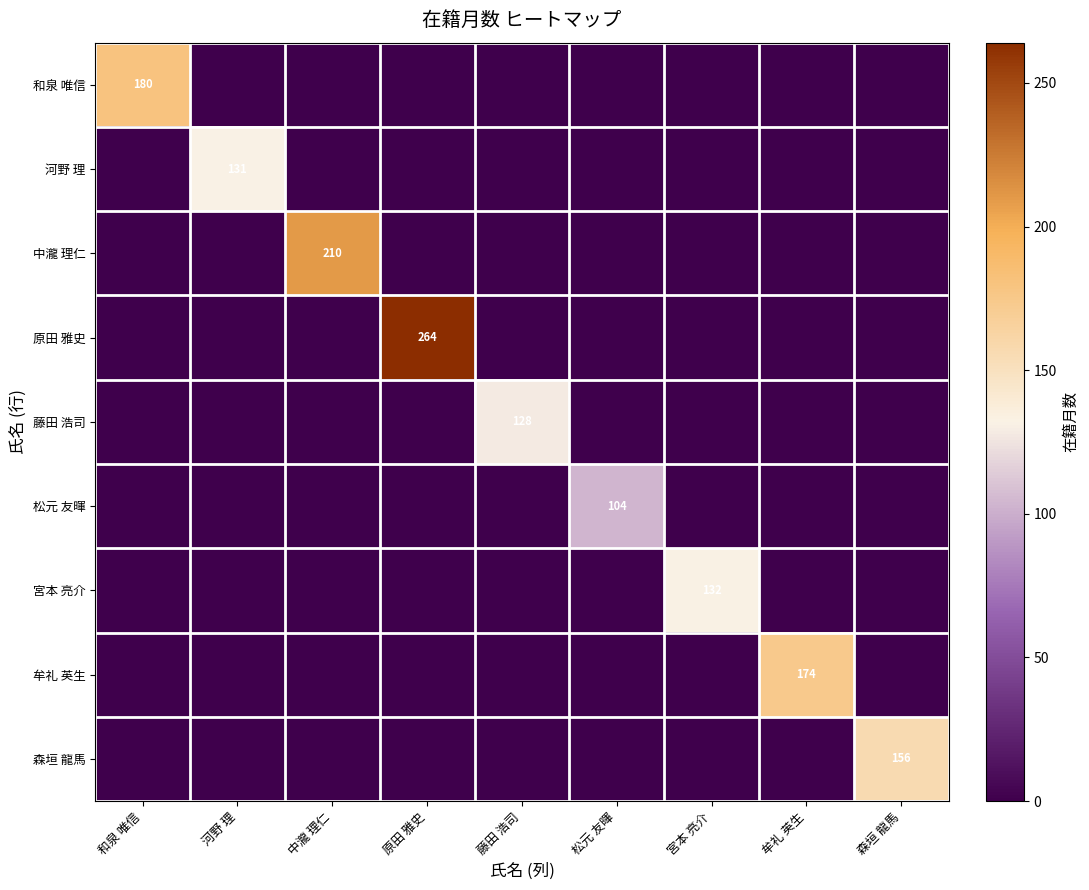

How many data points does each series have?

9